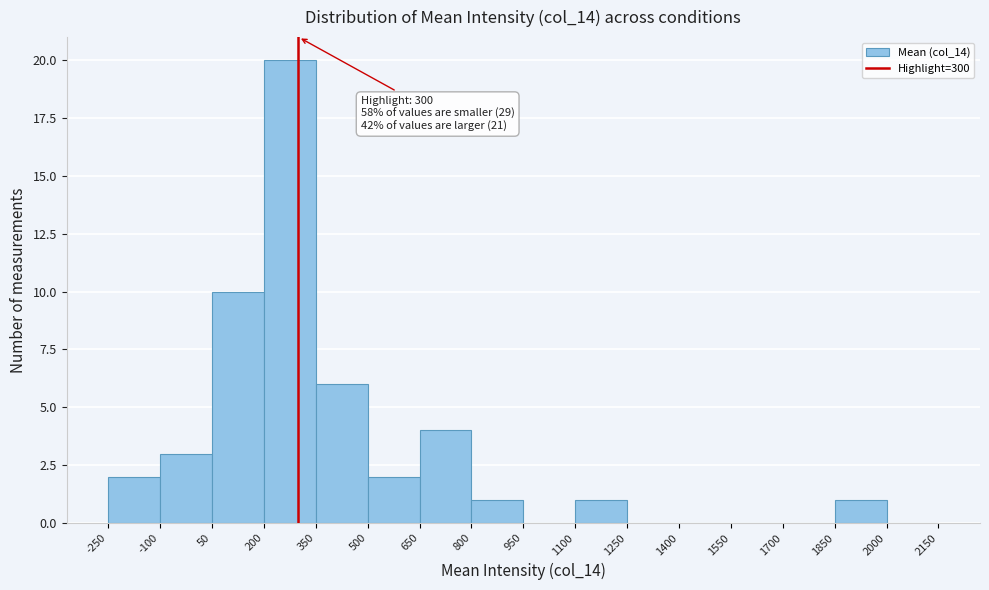

Over which range of the x-axis is the bar tallest?

200 to 350